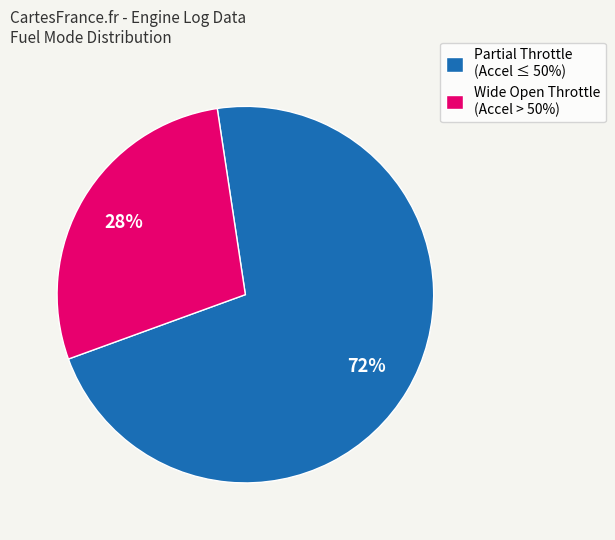

Which slice is the smallest?

Wide Open Throttle (Accel > 50%)